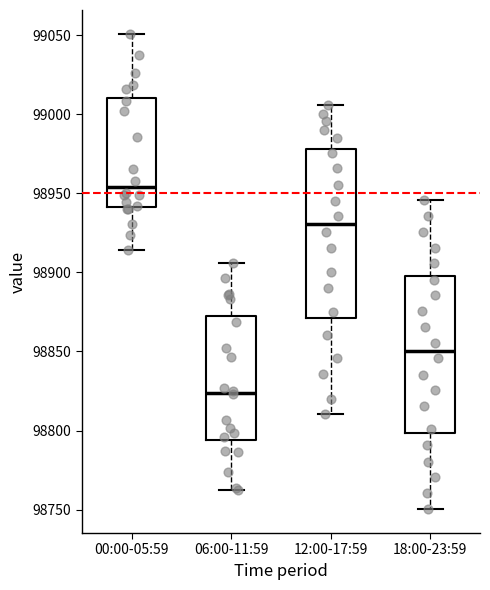

Where is the upper edge of the box for 12:00-17:59 on the y-axis? The values are not printed on the chart, so give them approximately, as read against the axis.

98980